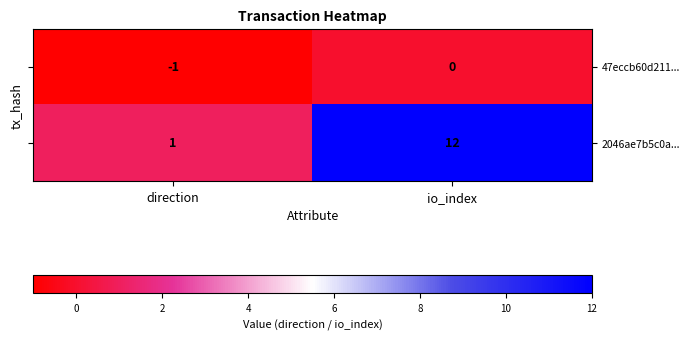

Count the number of data series in this chart.

2